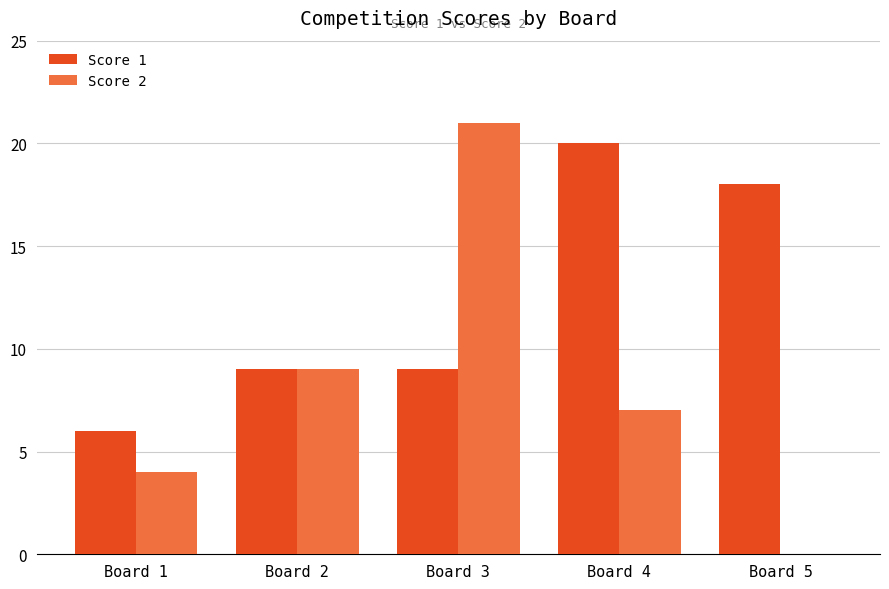

Is the value of Score 2 at Board 4 greater than the value of Score 1 at Board 1?

Yes